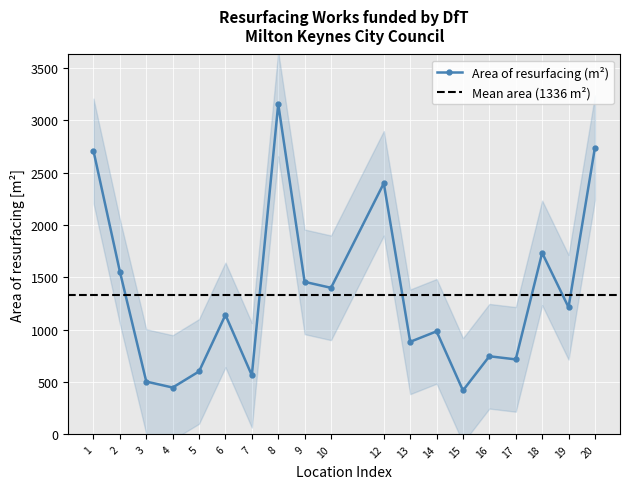

At which category does the chart reach its minimum across all series?

15